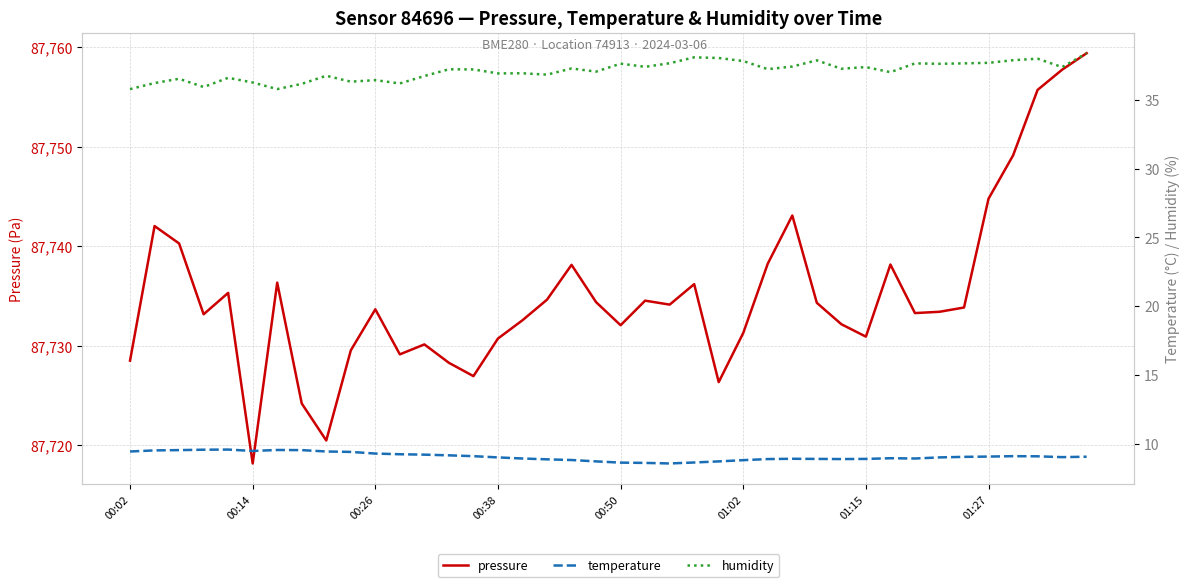

True or false: temperature and pressure intersect in this chart.

False